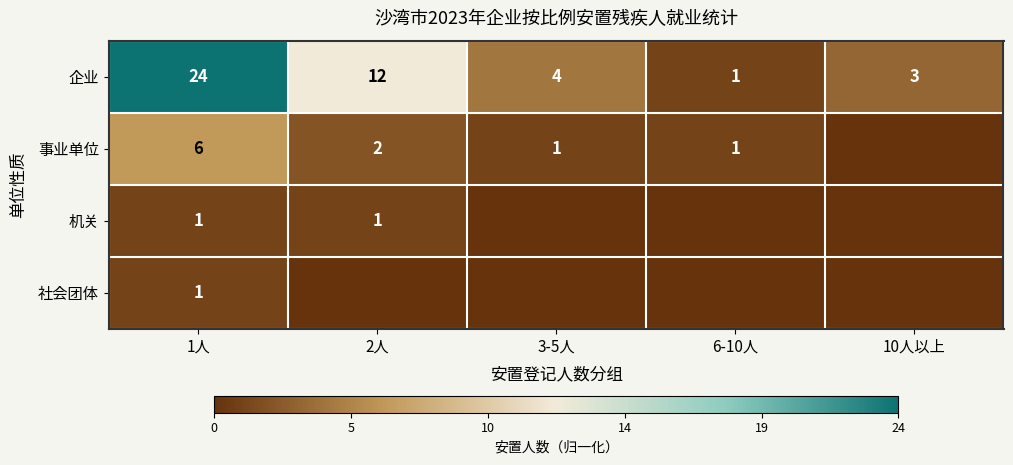

At which label does 企业 first exceed 4?

1人